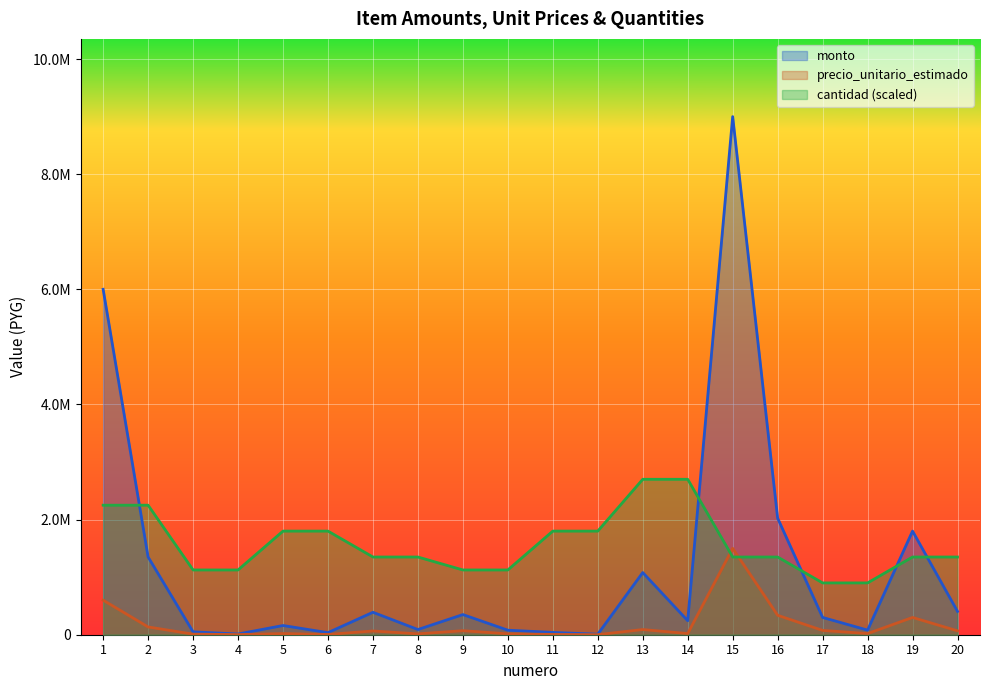

How many values in the monto series are below 300000?

10